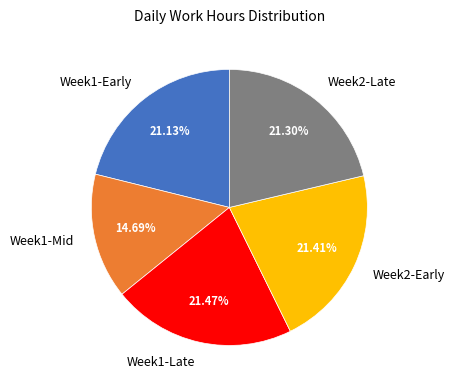

Is the sum of Week1-Early and Week2-Late greater than half?

No